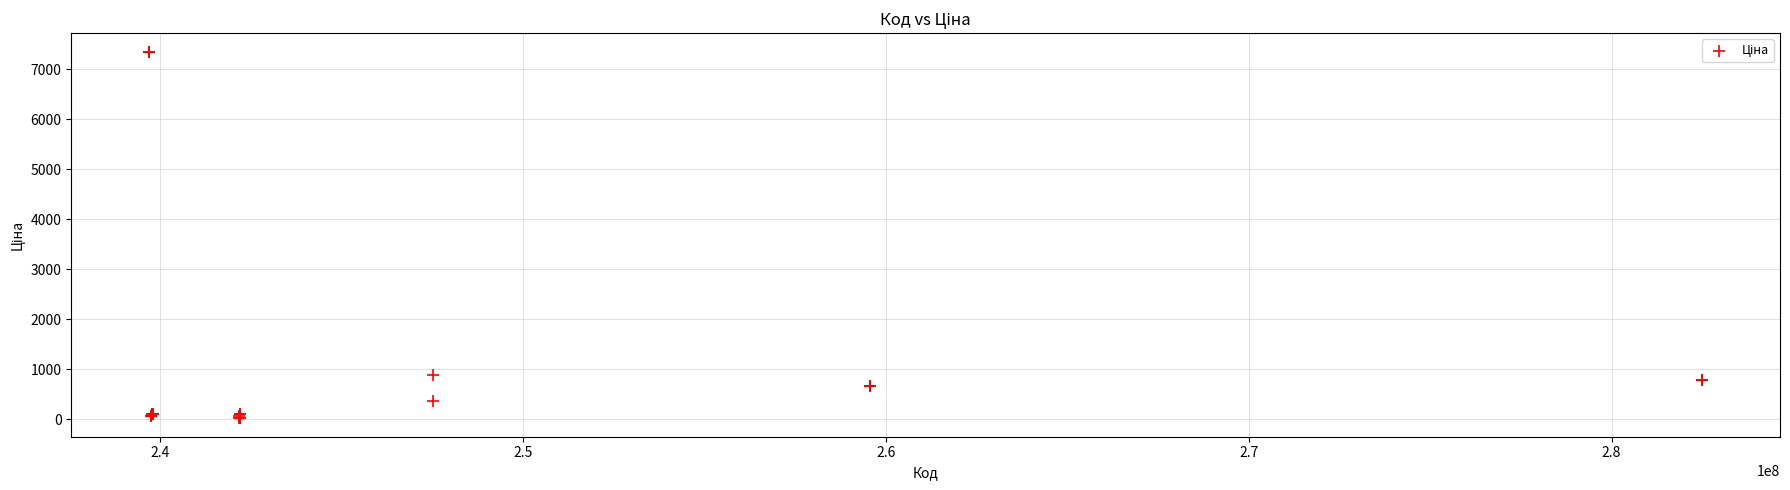

What Y value in the scatter plot is closest to 3687?

884.2